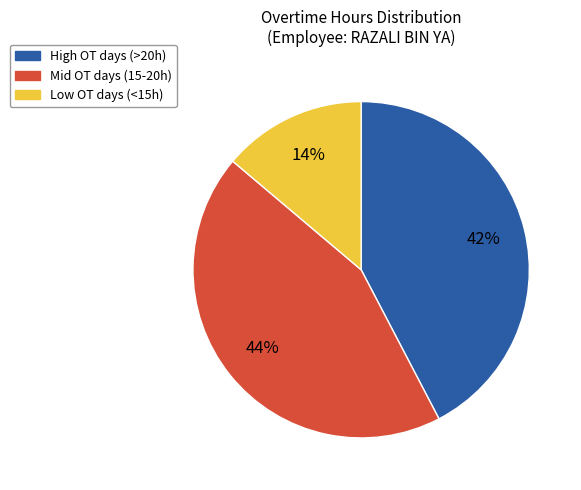

To the nearest percent, what is the average slice percentage?

33%